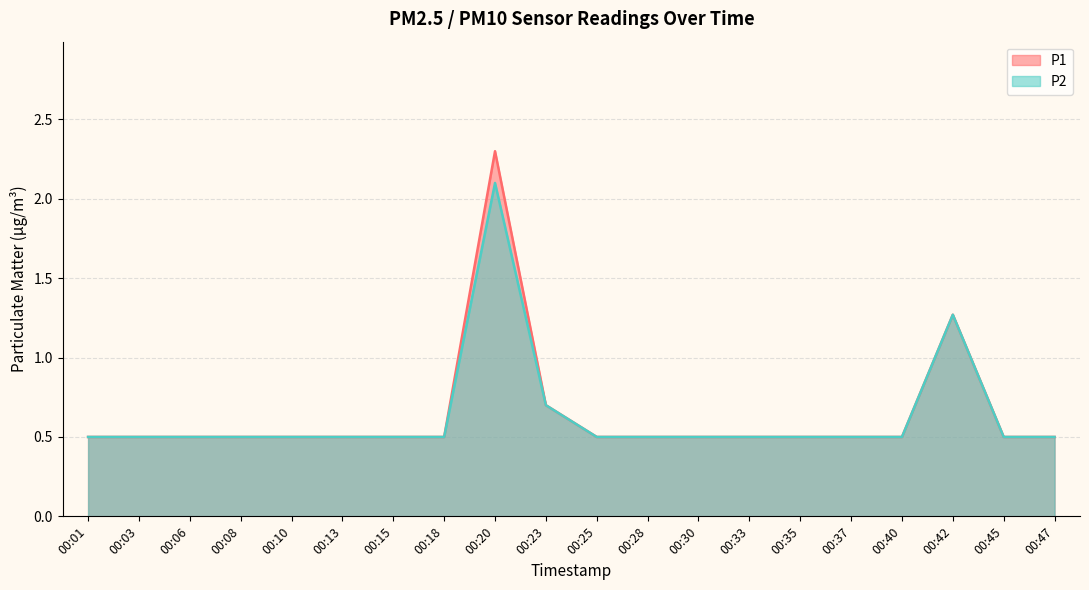

What is the total value across all series at 00:03?

1.0